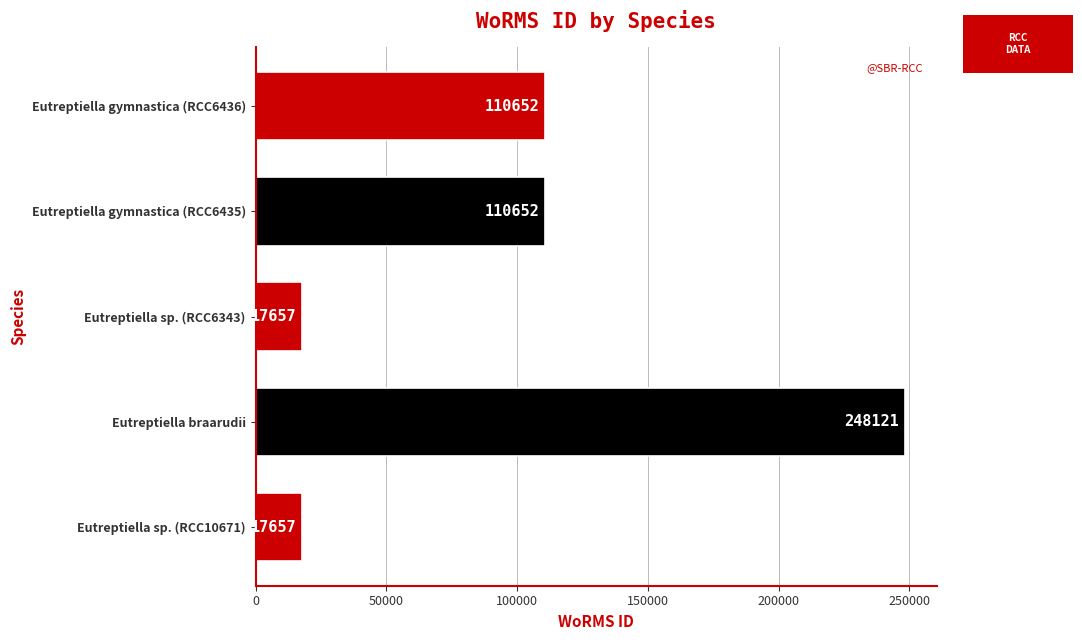

Between Eutreptiella gymnastica (RCC6435) and Eutreptiella sp. (RCC6343), which is larger?

Eutreptiella gymnastica (RCC6435)